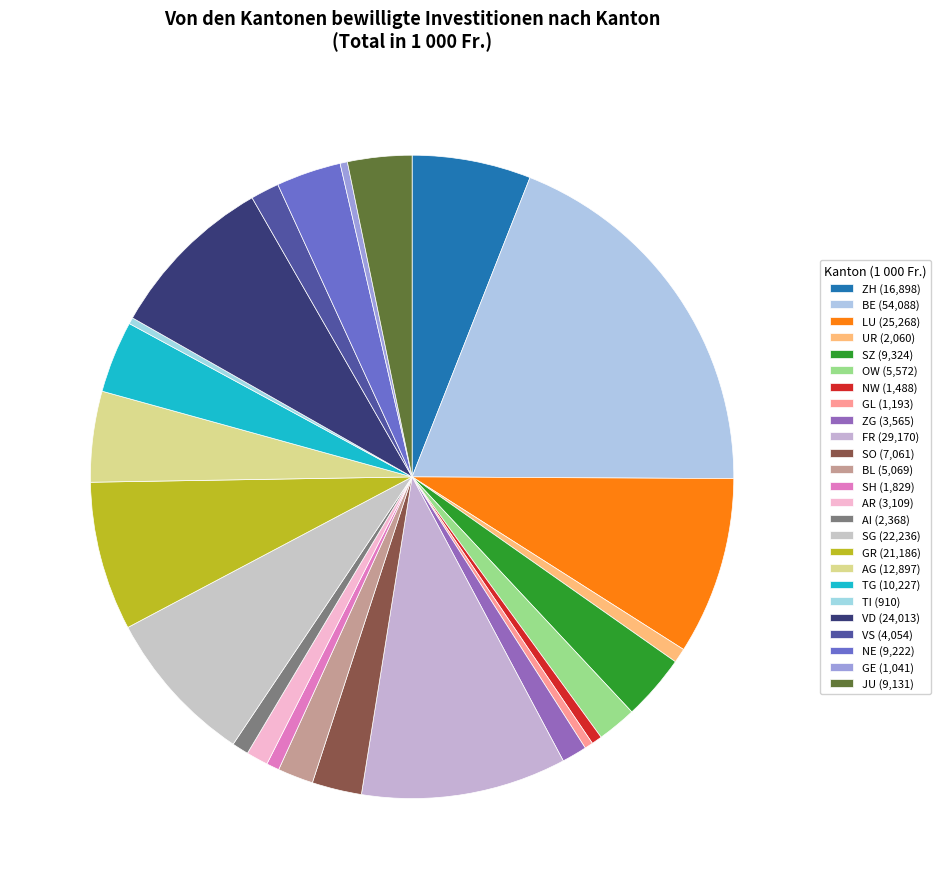

What is the total percentage of LU and TI?

9.3%